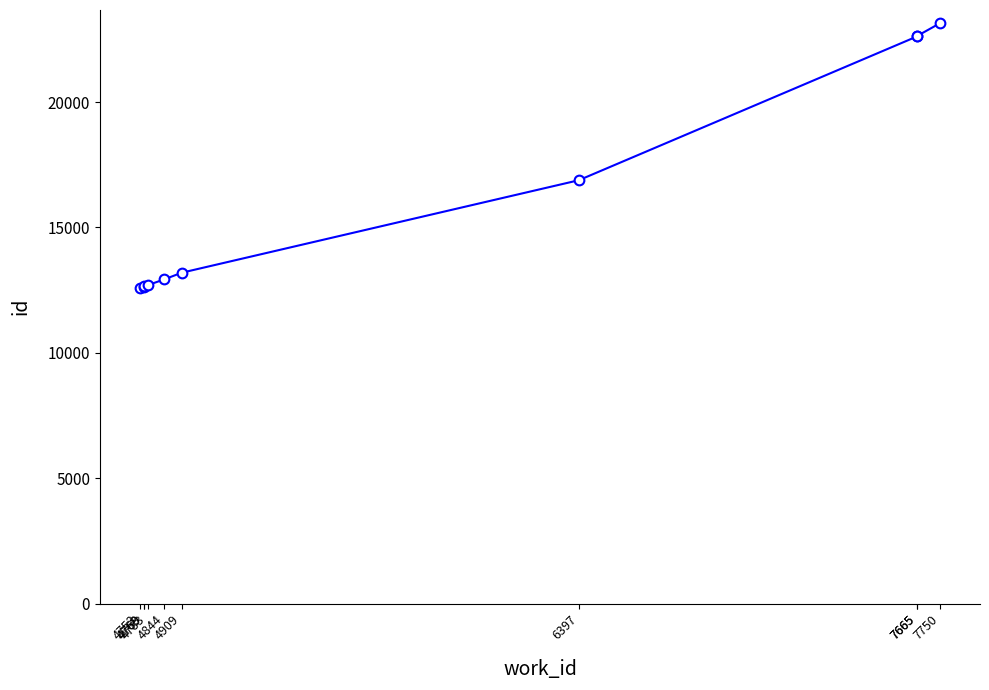

Reading left to right, list all the values displayed in this chart.

4753=12599	4768=12634	4769=12671	4783=12702	4844=12929	4909=13194	6397=16884	7665=22623	7665=22640	7750=23145